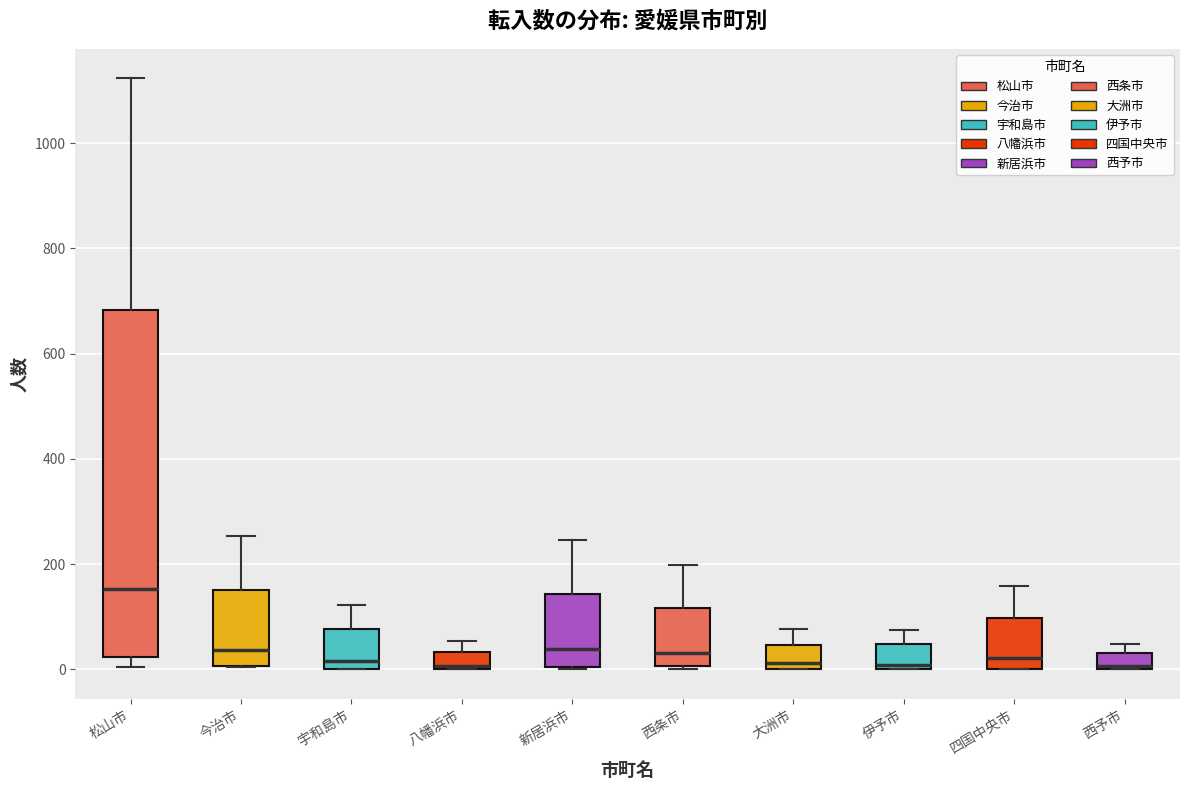

Reading left to right, read every box against the y-axis: the position of its median line, the range the box covers, and the ends of its whiskers. The values are not printed on the chart, so give them approximately, as read against the axis.

松山市: median 160, box 20 to 680, whiskers 0 to 1120
今治市: median 40, box 0 to 160, whiskers 0 to 260
宇和島市: median 20, box 0 to 80, whiskers 0 to 120
八幡浜市: median 0, box 0 to 40, whiskers 0 to 60
新居浜市: median 40, box 0 to 140, whiskers 0 to 240
西条市: median 40, box 0 to 120, whiskers 0 to 200
大洲市: median 20, box 0 to 40, whiskers 0 to 80
伊予市: median 0 (just above the box's lower edge), box 0 to 40, whiskers 0 to 80
四国中央市: median 20, box 0 to 100, whiskers 0 to 160
西予市: median 0, box 0 to 40, whiskers 0 to 40 (above the box's upper edge)